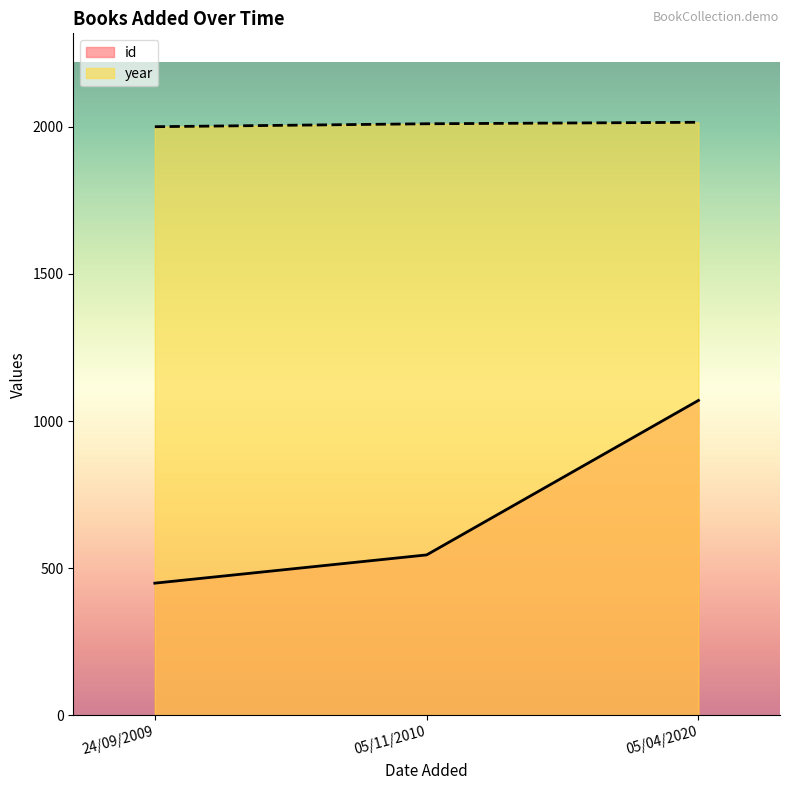

The value of id at 24/09/2009 is 164. True or false?

False